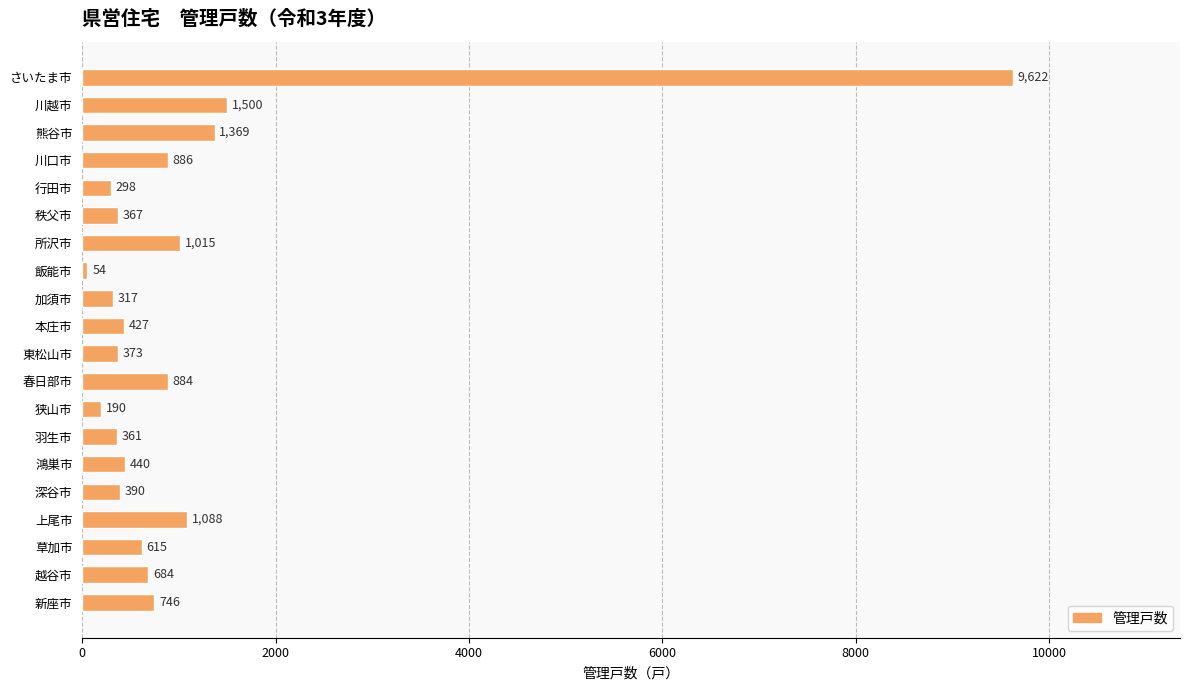

List the labels in order of value, largest first.

さいたま市, 川越市, 熊谷市, 上尾市, 所沢市, 川口市, 春日部市, 新座市, 越谷市, 草加市, 鴻巣市, 本庄市, 深谷市, 東松山市, 秩父市, 羽生市, 加須市, 行田市, 狭山市, 飯能市